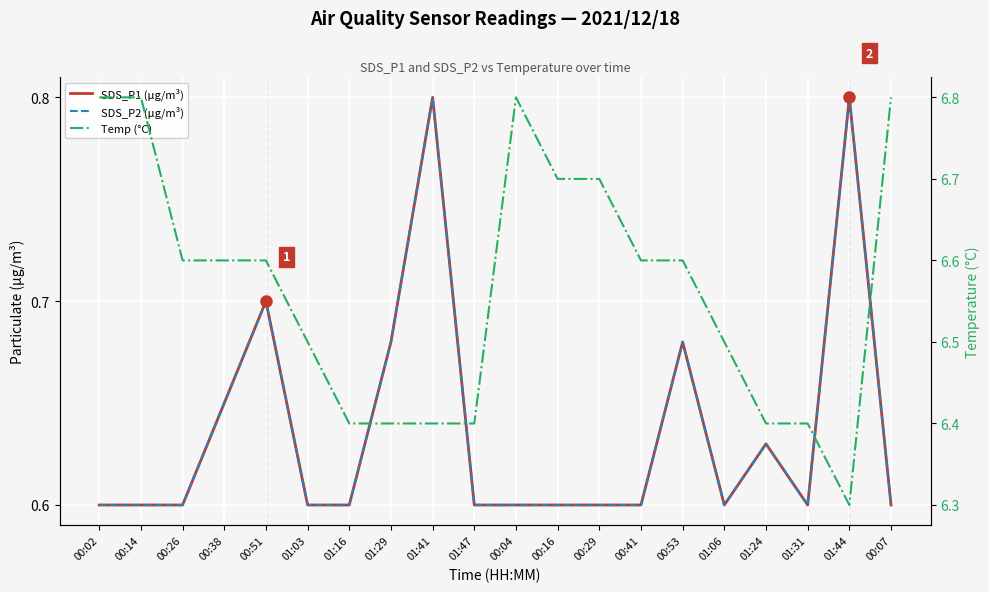

What position from the left is 01:24?

17